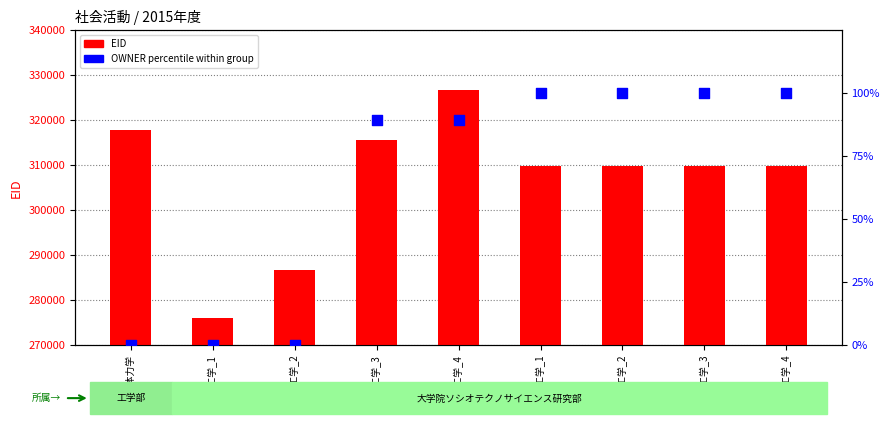

Which series has the largest total across all categories?

EID